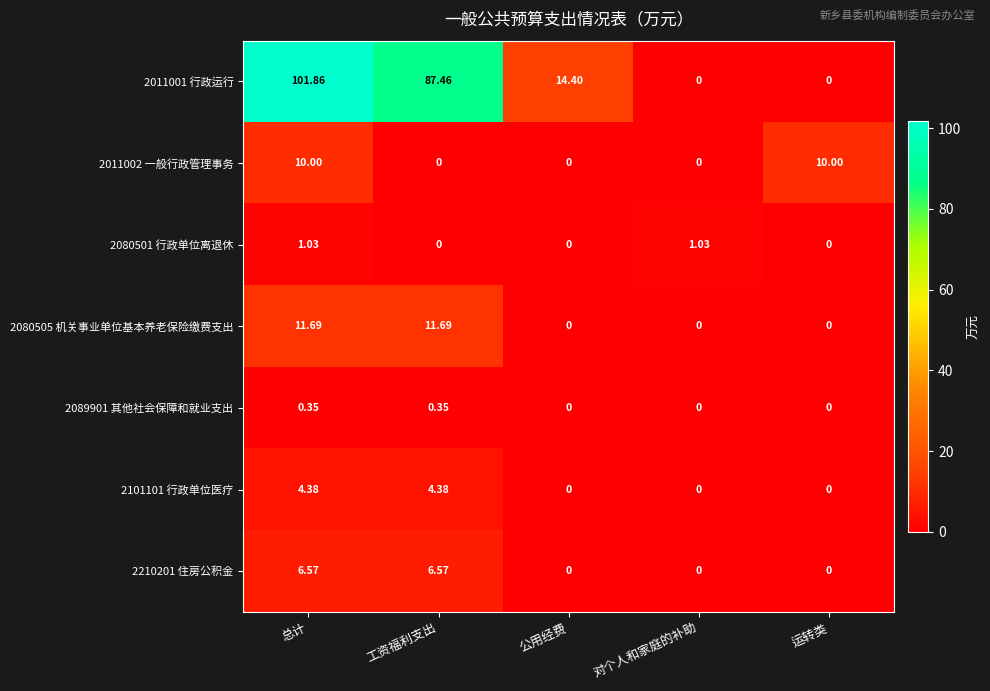

At which category is the sum across all series the highest?

总计